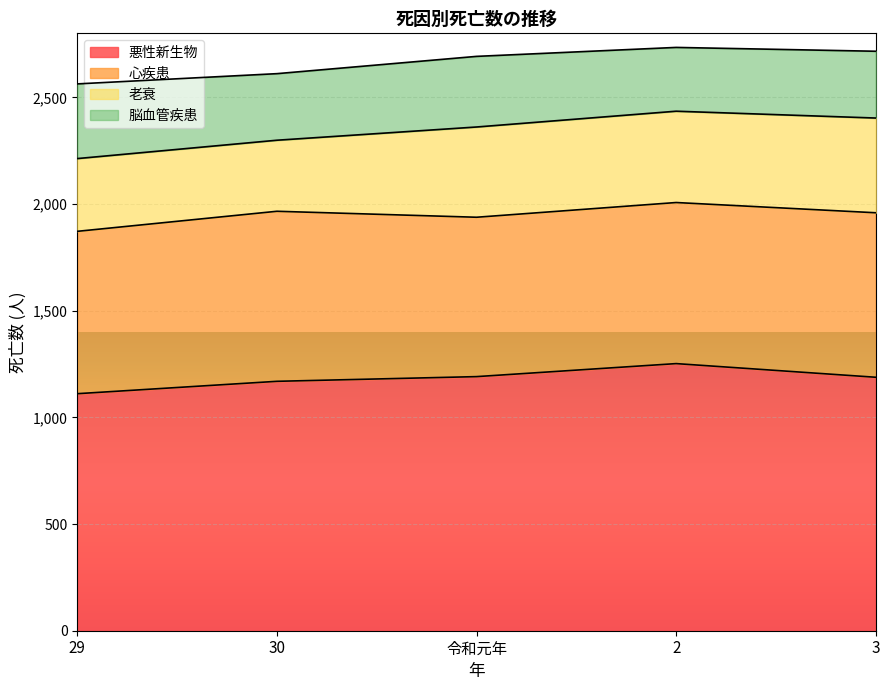

Which label corresponds to the largest value in the chart?

2